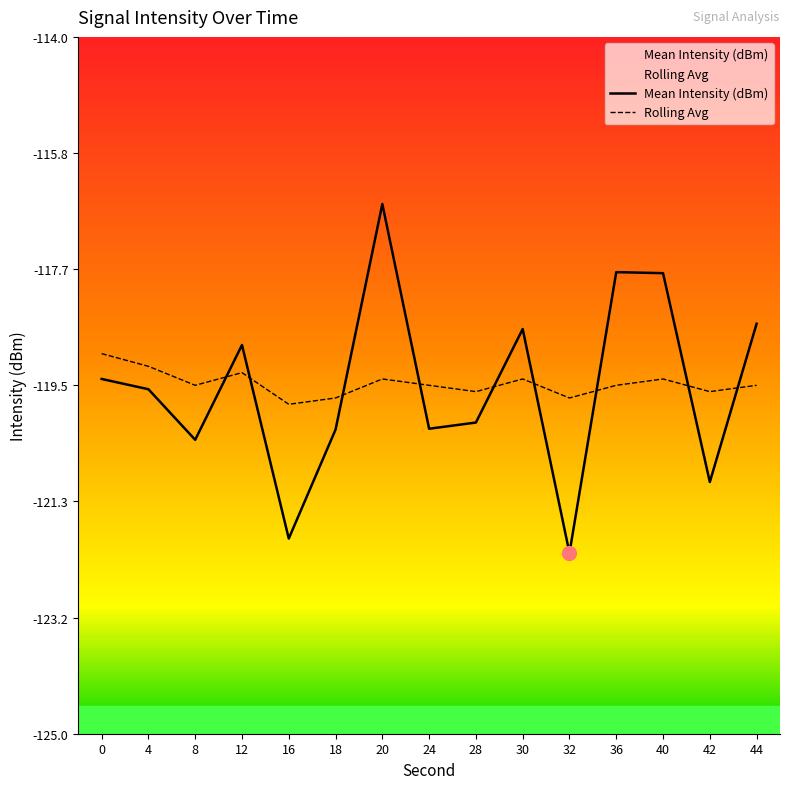

Reading left to right, list all the values displayed in this chart.

Mean Intensity (dBm): -119.4	-119.6	-120.4	-118.9	-121.9	-120.2	-116.6	-120.2	-120.1	-118.6	-122.1	-117.7	-117.7	-121.0	-118.5
Rolling Avg: -119.0	-119.2	-119.5	-119.3	-119.8	-119.7	-119.4	-119.5	-119.6	-119.4	-119.7	-119.5	-119.4	-119.6	-119.5